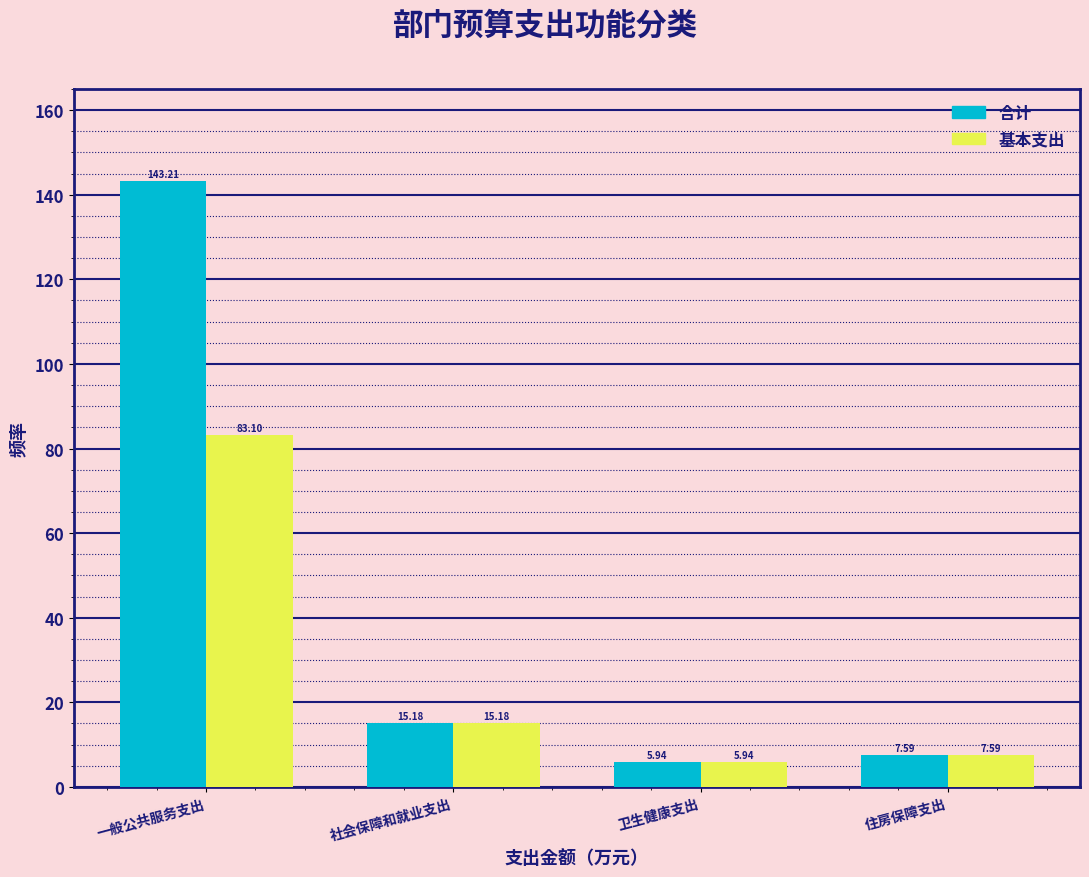

Which category has the lowest value across all series?

卫生健康支出